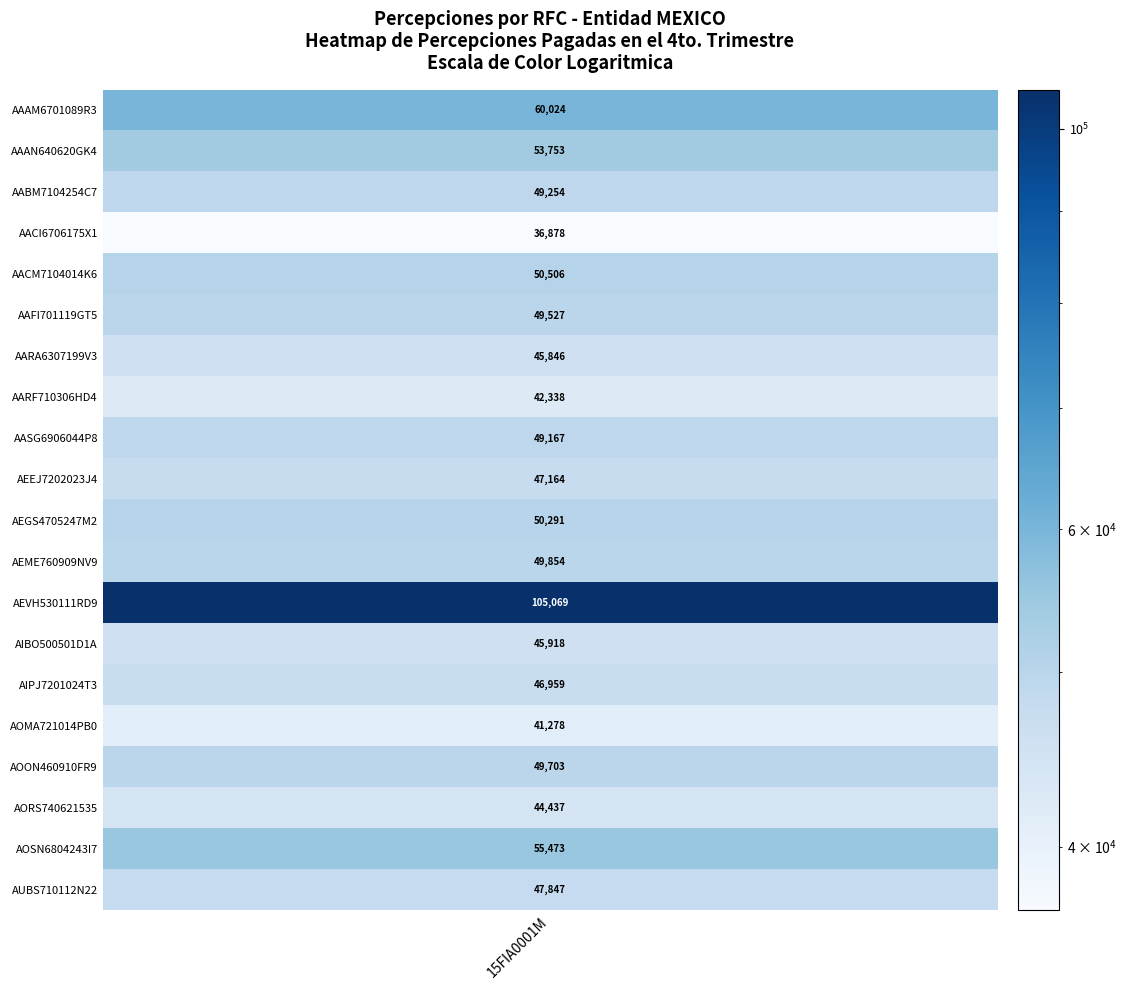

What is the average value?

51064.3